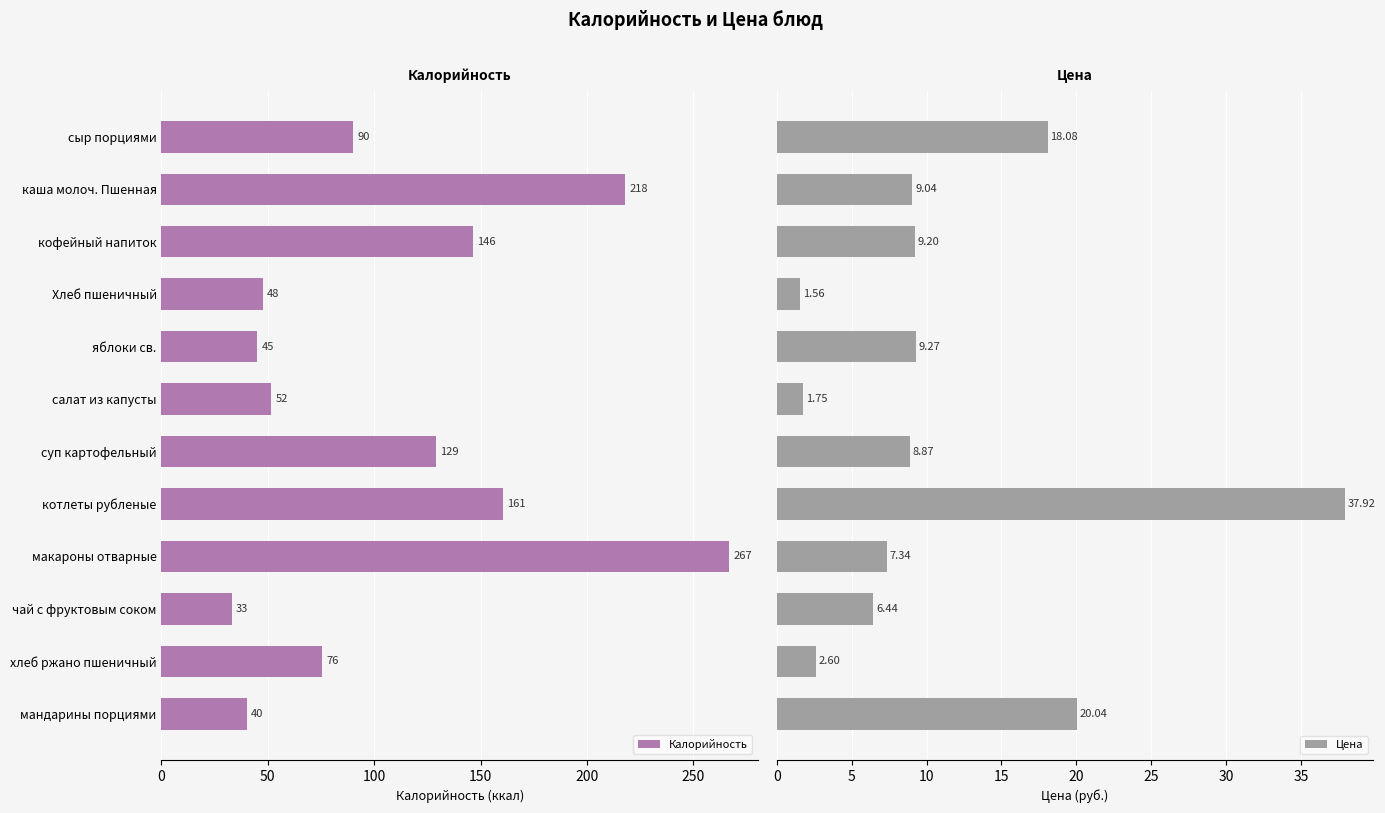

What is the difference between the maximum and minimum values in the Цена series?

36.4